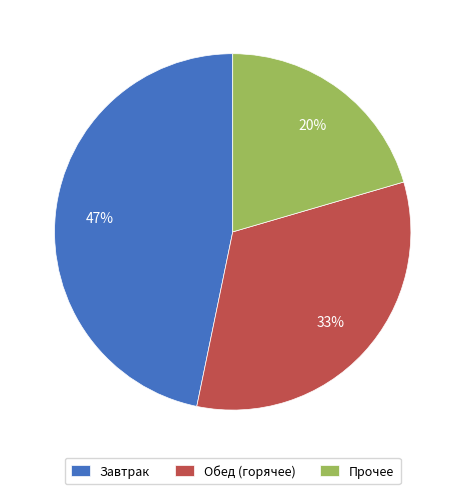

To the nearest percent, what is the combined percentage of Прочее and Обед (горячее)?

53%